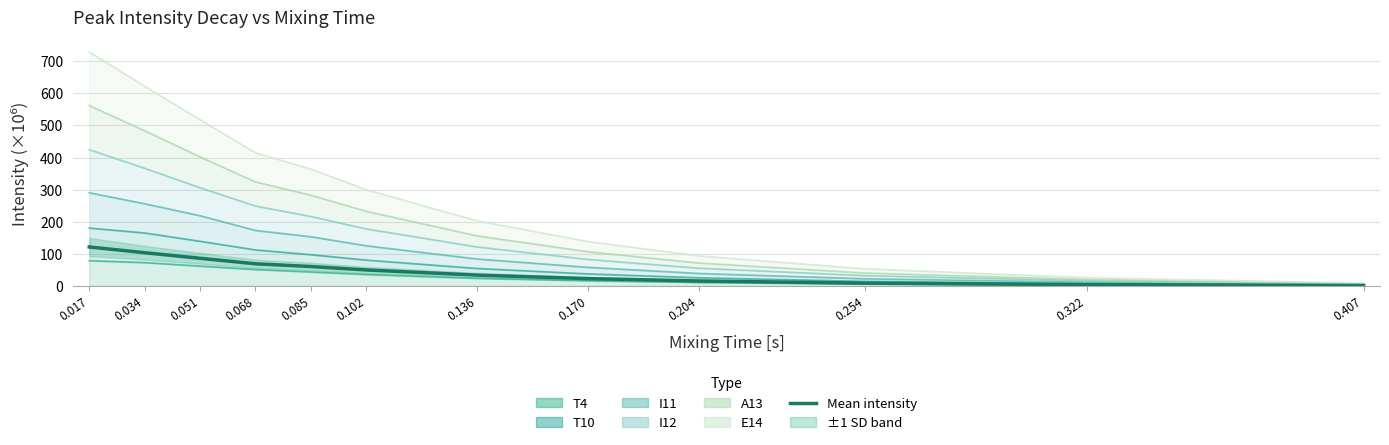

What is the difference between the second highest and second lowest values?

99.4